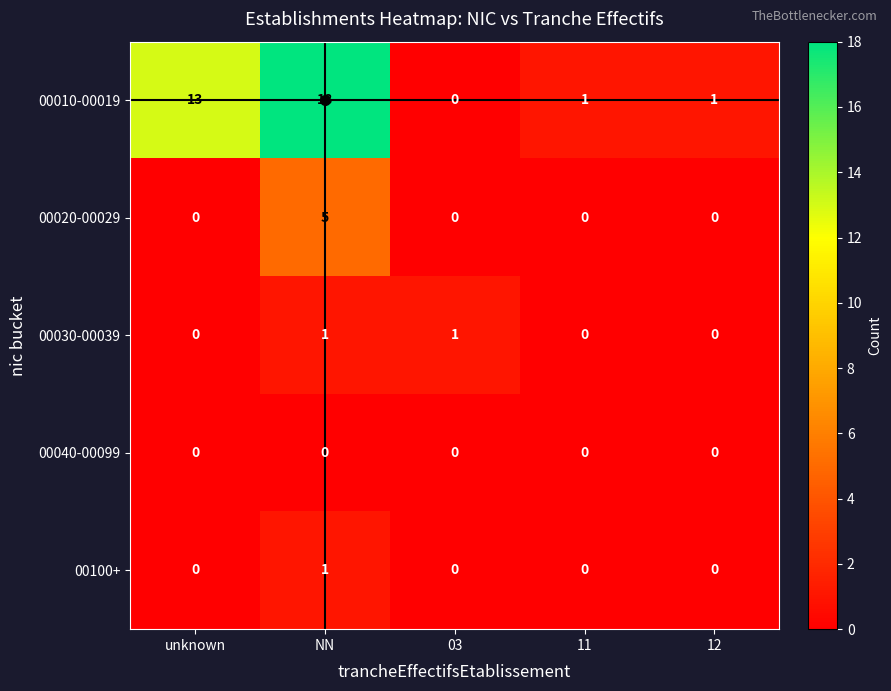

Where is 00010-00019 nearest to the value 9?

unknown